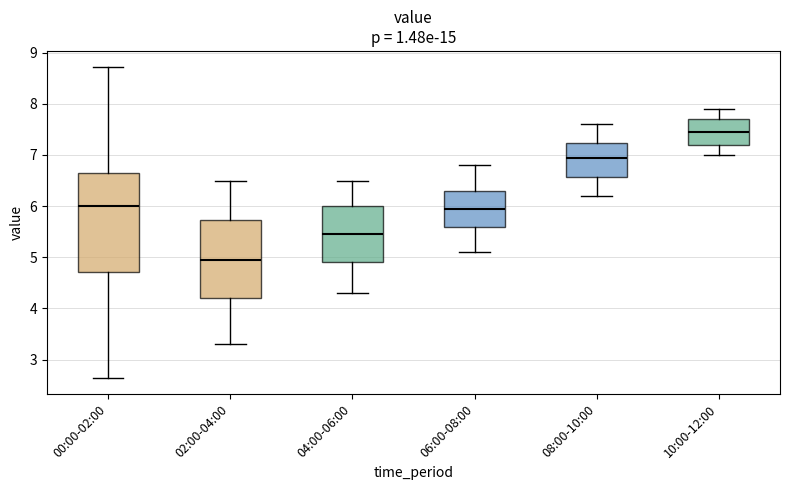

Which box has the lowest median line?

02:00-04:00